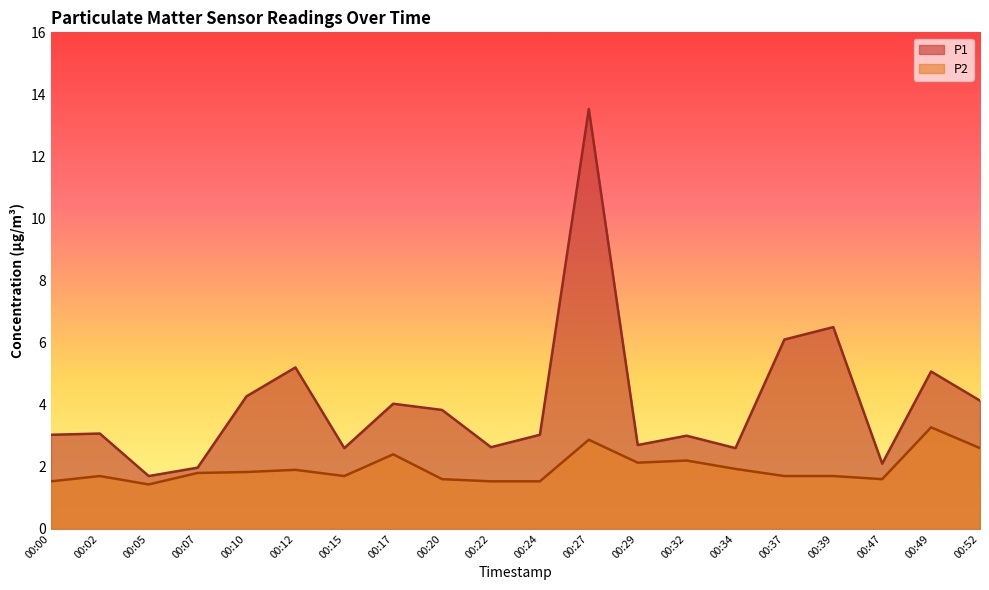

Reading left to right, transcribe all the data shown in this chart.

P1: 00:00=3.0	00:02=3.1	00:05=1.7	00:07=2.0	00:10=4.3	00:12=5.2	00:15=2.6	00:17=4.0	00:20=3.8	00:22=2.6	00:24=3.0	00:27=13.5	00:29=2.7	00:32=3.0	00:34=2.6	00:37=6.1	00:39=6.5	00:47=2.1	00:49=5.1	00:52=4.1
P2: 00:00=1.5	00:02=1.7	00:05=1.4	00:07=1.8	00:10=1.8	00:12=1.9	00:15=1.7	00:17=2.4	00:20=1.6	00:22=1.5	00:24=1.5	00:27=2.9	00:29=2.1	00:32=2.2	00:34=1.9	00:37=1.7	00:39=1.7	00:47=1.6	00:49=3.3	00:52=2.6